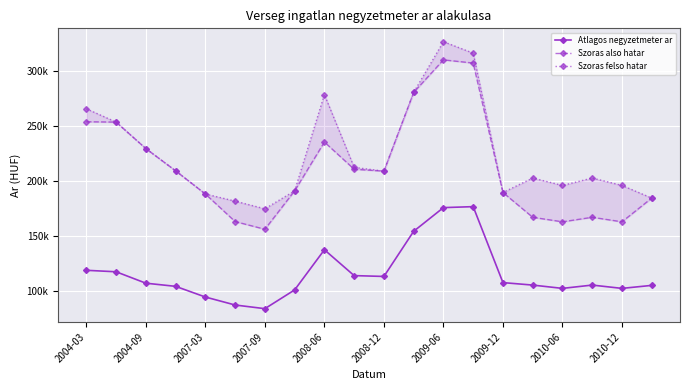

What is the difference between the highest and lowest values at 13?

139259